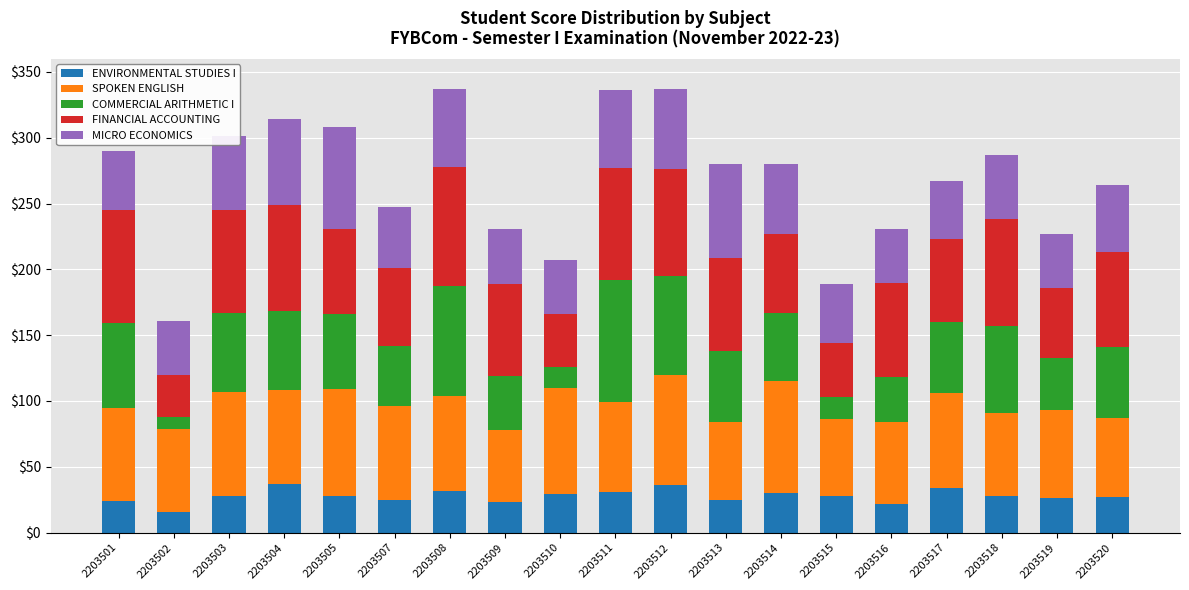

What is the total value across all series at 2203507?

247